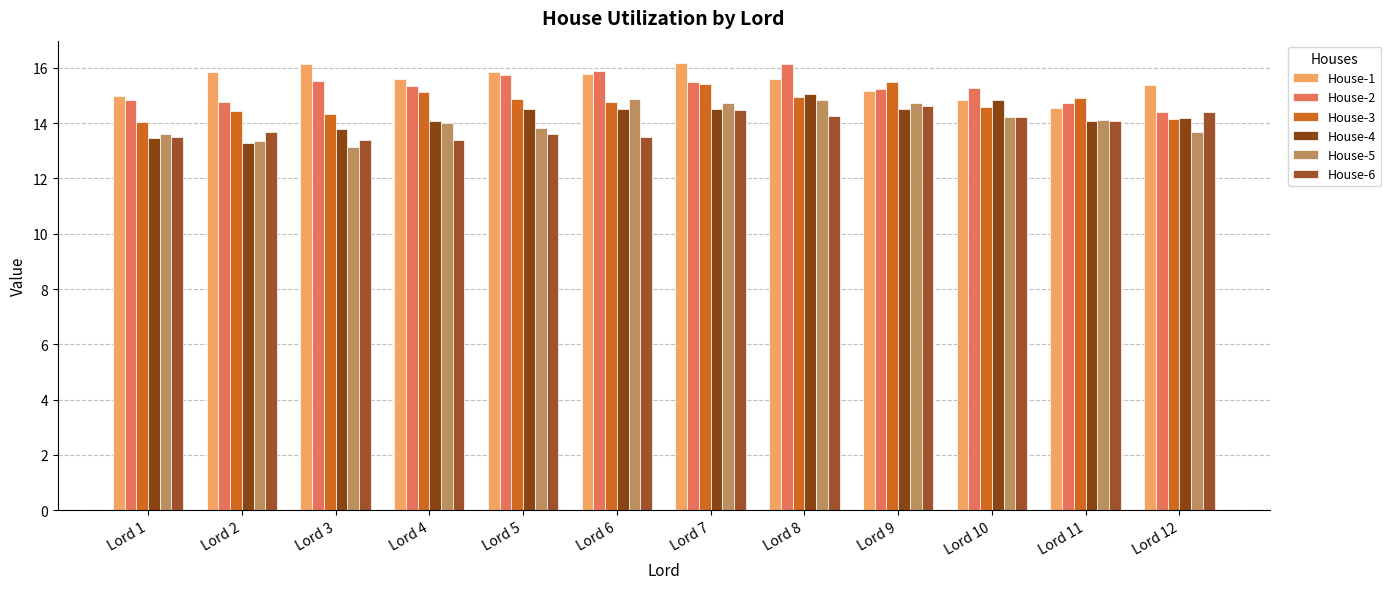

Is it true that House-2 equals 9.3 at Lord 5?

False